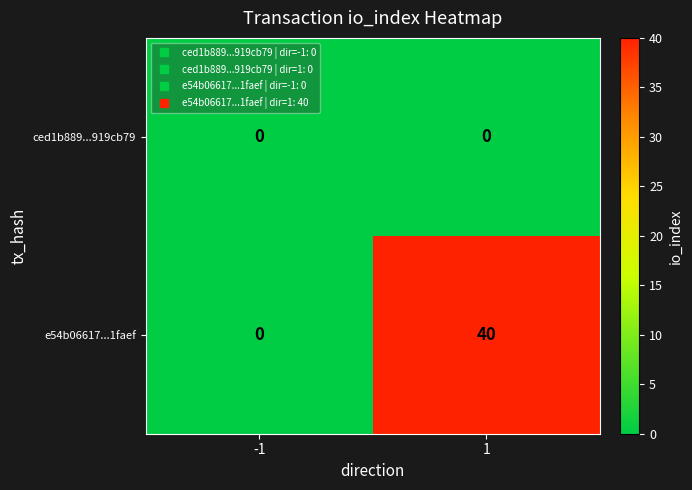

What is the sum of the e54b06617...1faef values at -1 and 1?

40